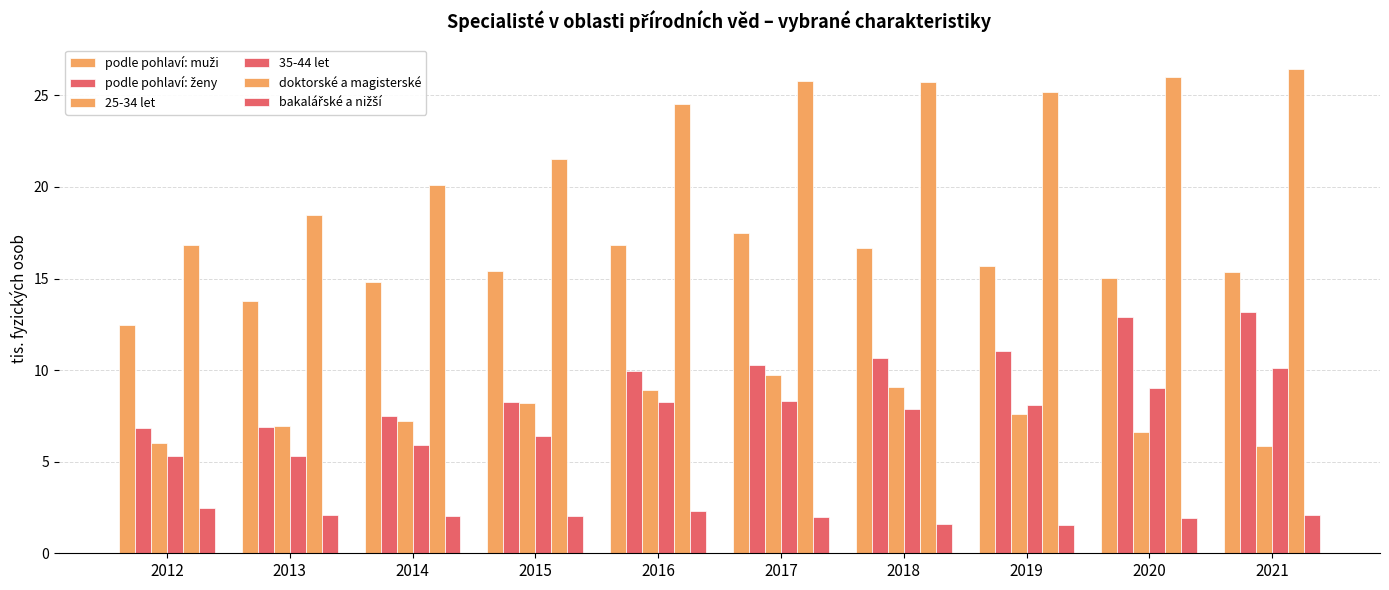

How many categories are shown in the chart?

10